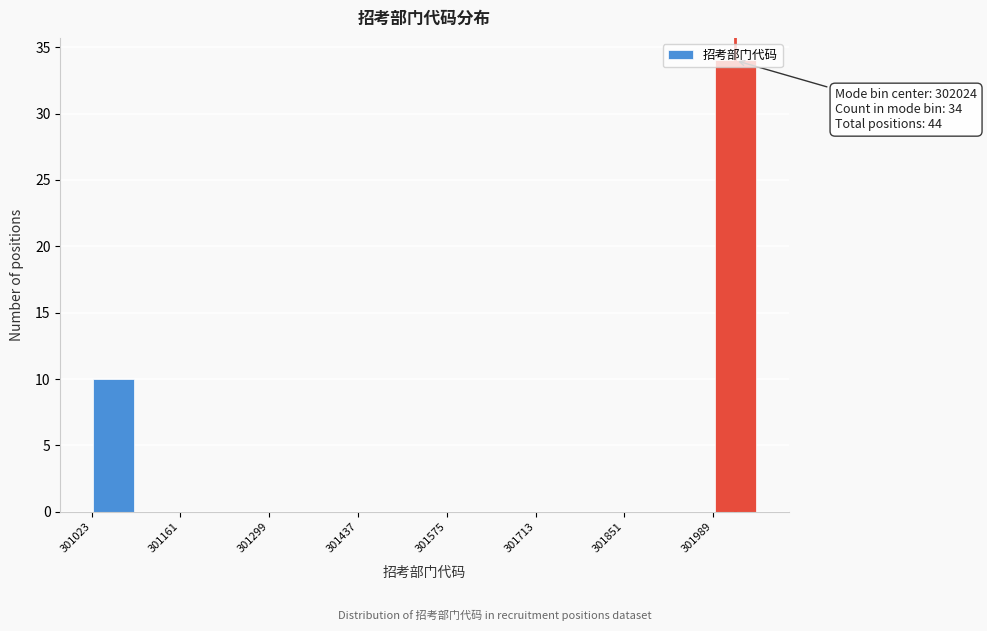

Read against the x-axis, roughly where is the centre of the tallest bar?

302020